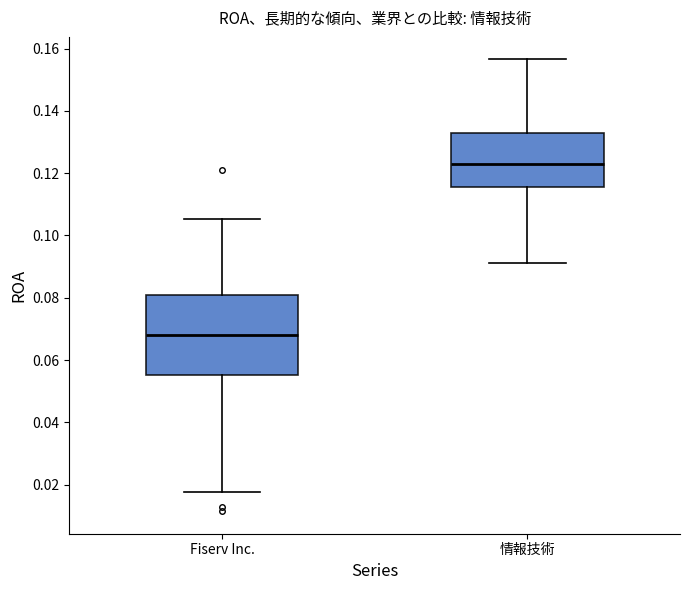

Which box's median line is the lowest?

Fiserv Inc.